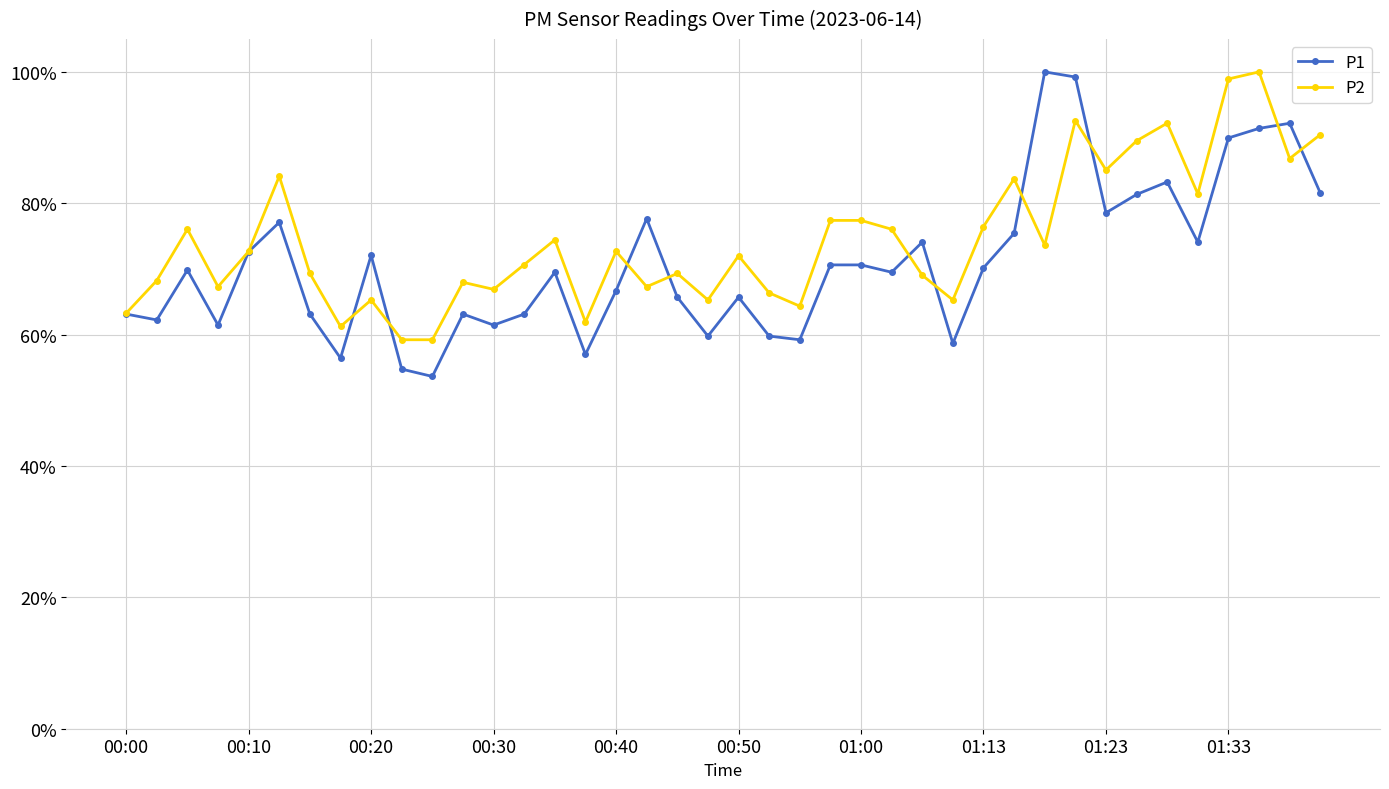

Rank the series by their maximum value, from lowest to highest.

P1, P2